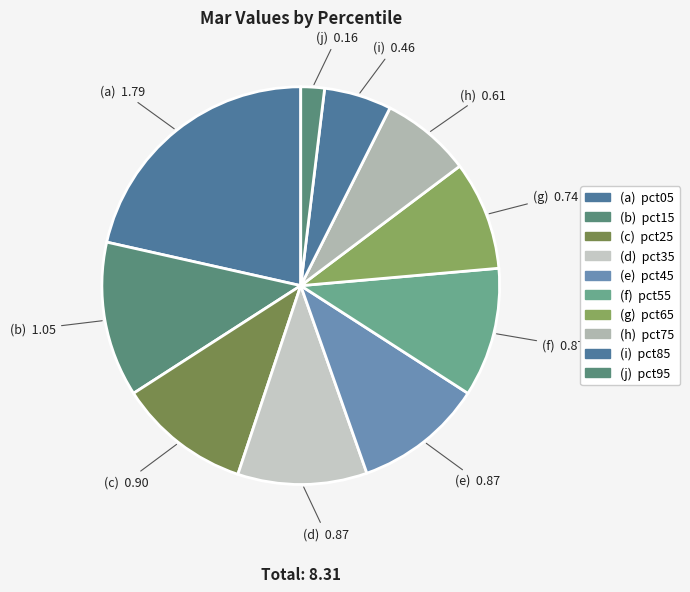

How many slices are in this pie chart?

10